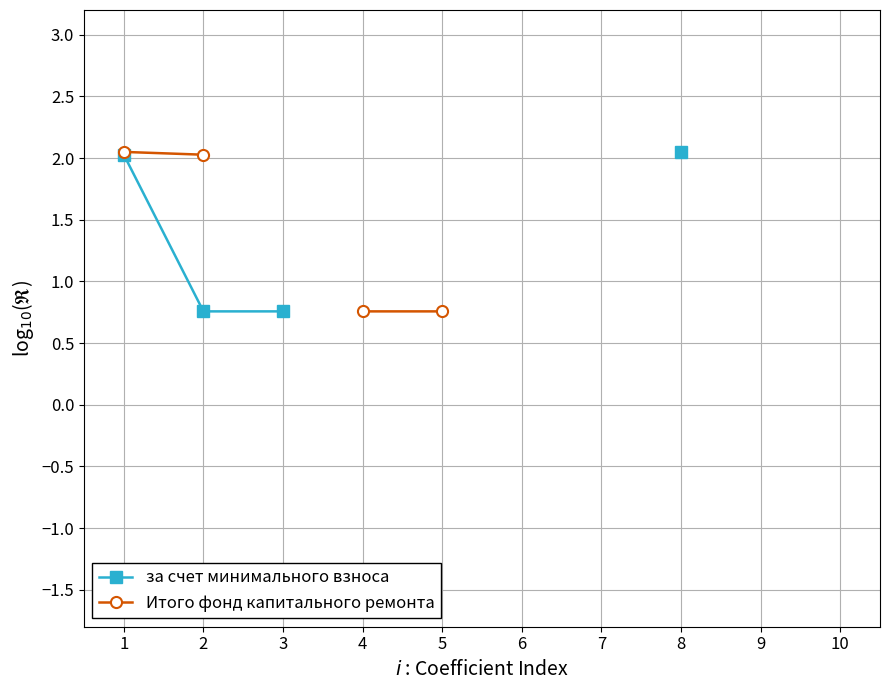

Which has a higher value, 10 or 5?

5